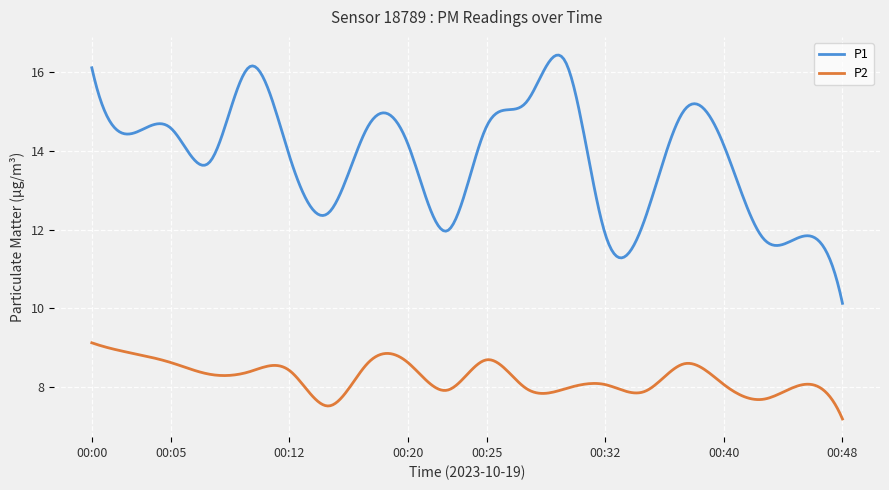

What is the difference between the maximum and minimum values in the P1 series?

6.3